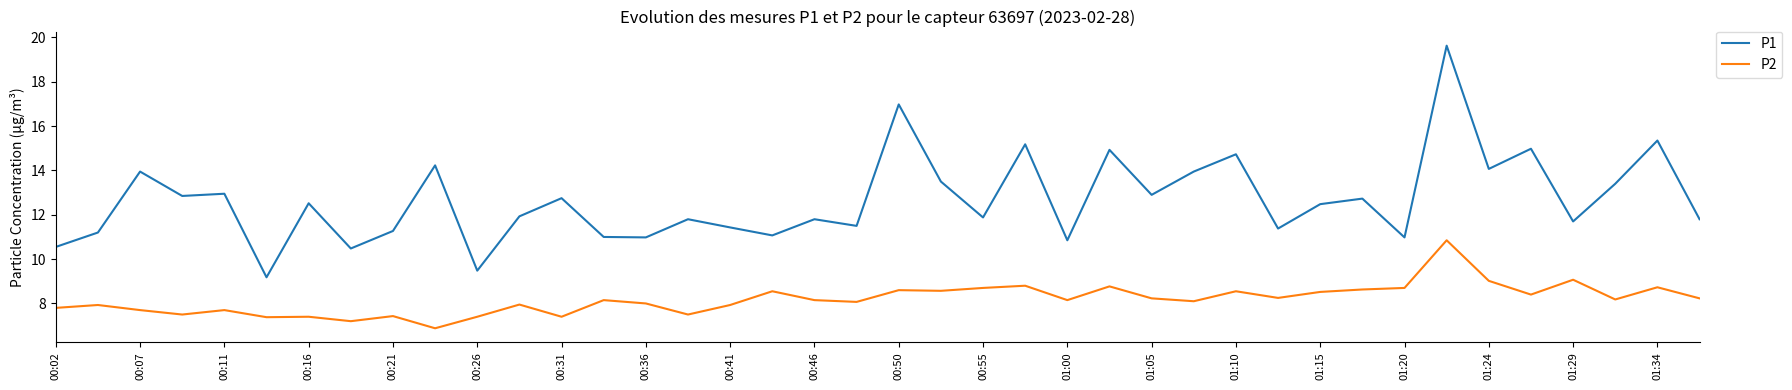

What is the smallest value displayed?

6.9